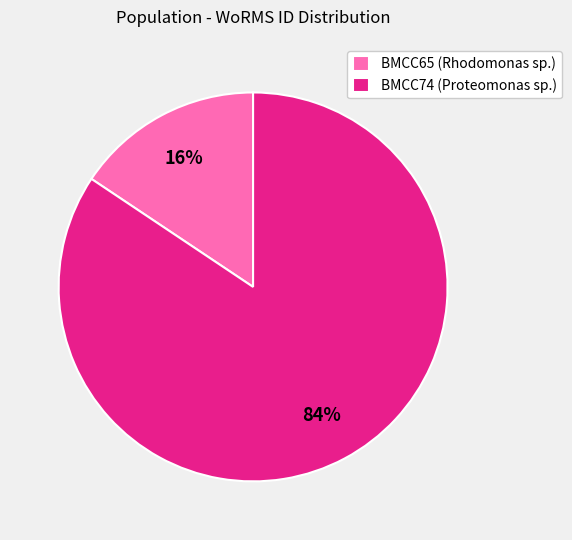

To the nearest percent, what is the combined percentage of BMCC74 and BMCC65?

100%